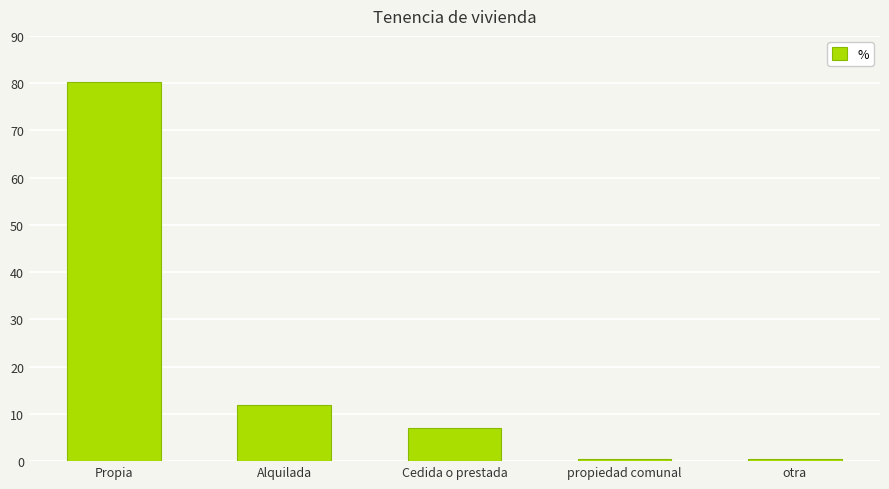

What is the sum of the values at otra and Cedida o prestada?

7.5